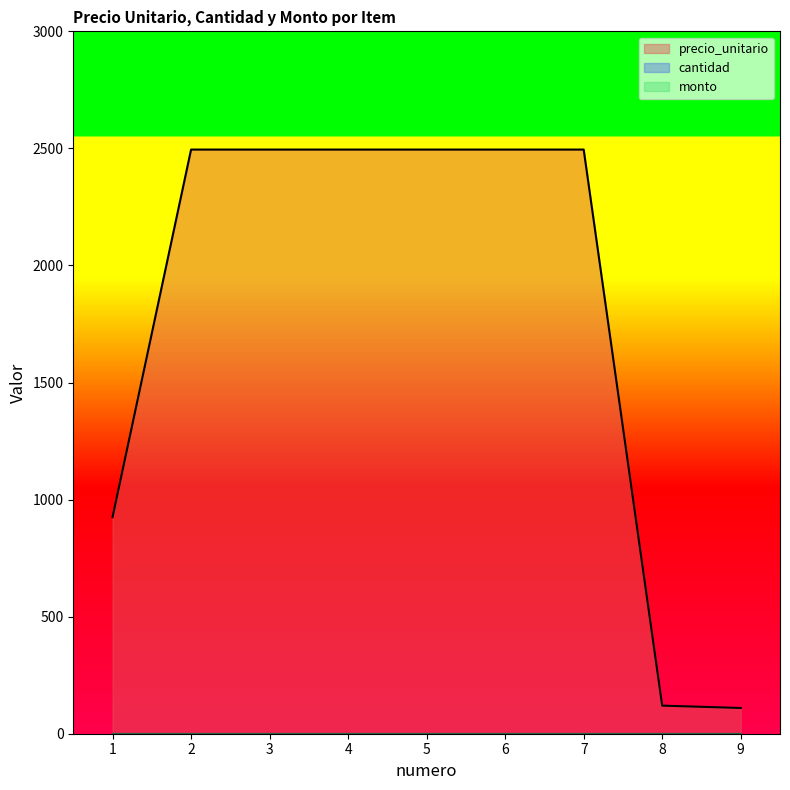

How many precio_unitario values are between 925 and 2495?

7